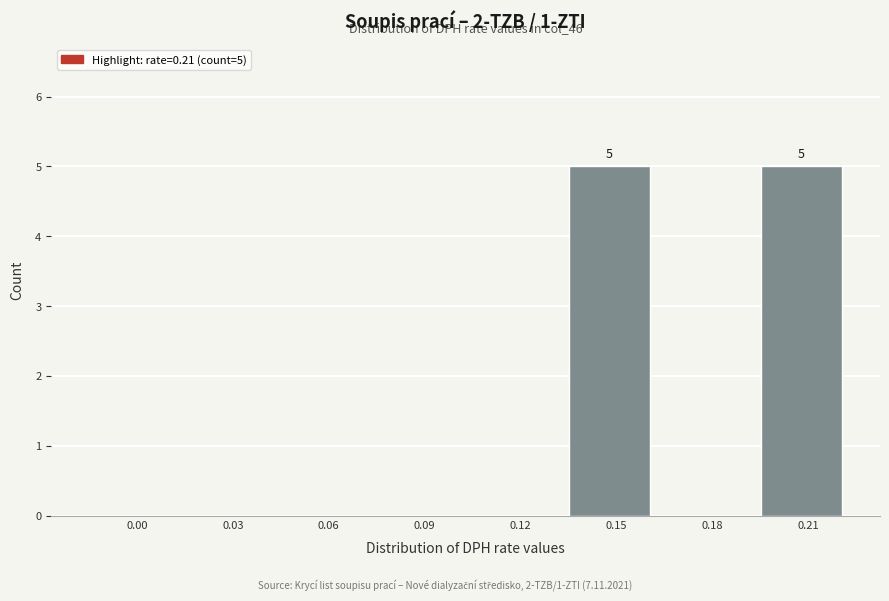

Reading left to right, list all the values displayed in this chart.

0.00=0	0.03=0	0.06=0	0.09=0	0.12=0	0.15=5	0.18=0	0.21=5